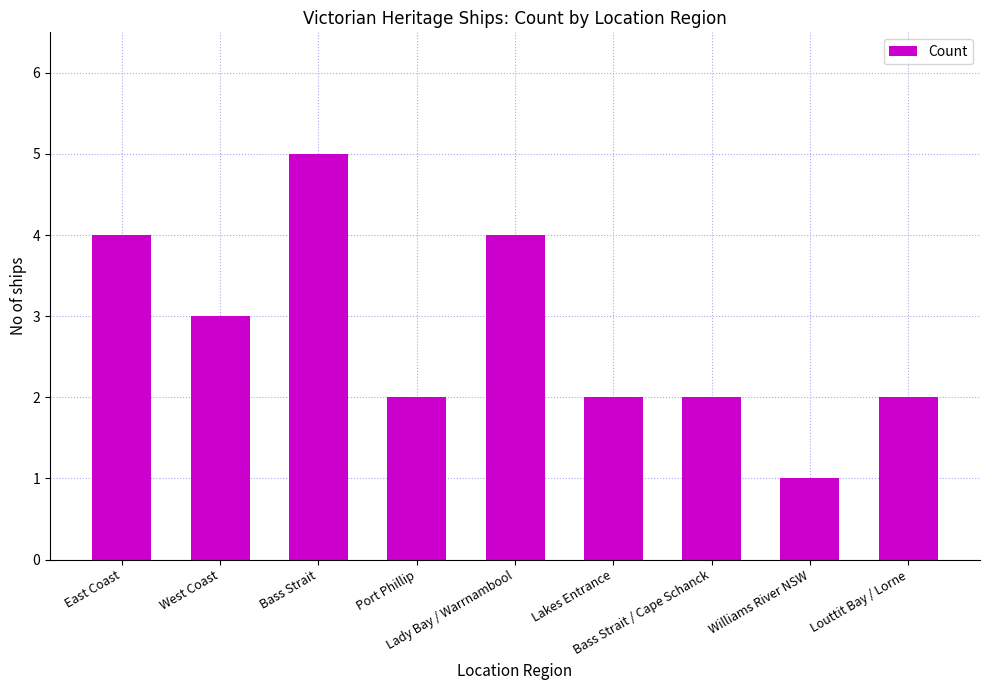

What is the difference between the second highest and second lowest values?

2